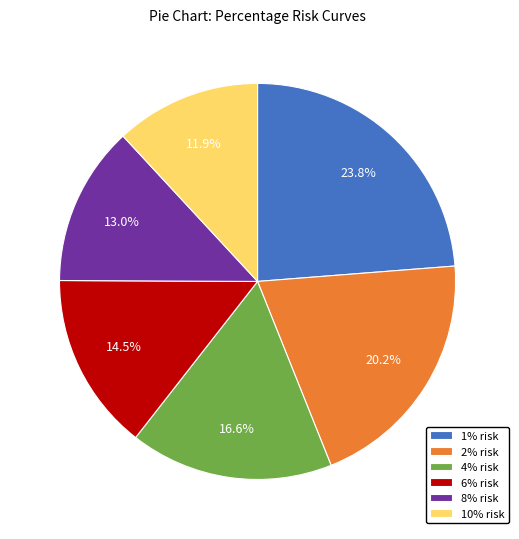

Combined, do 4% risk and 2% risk account for over 50%?

No